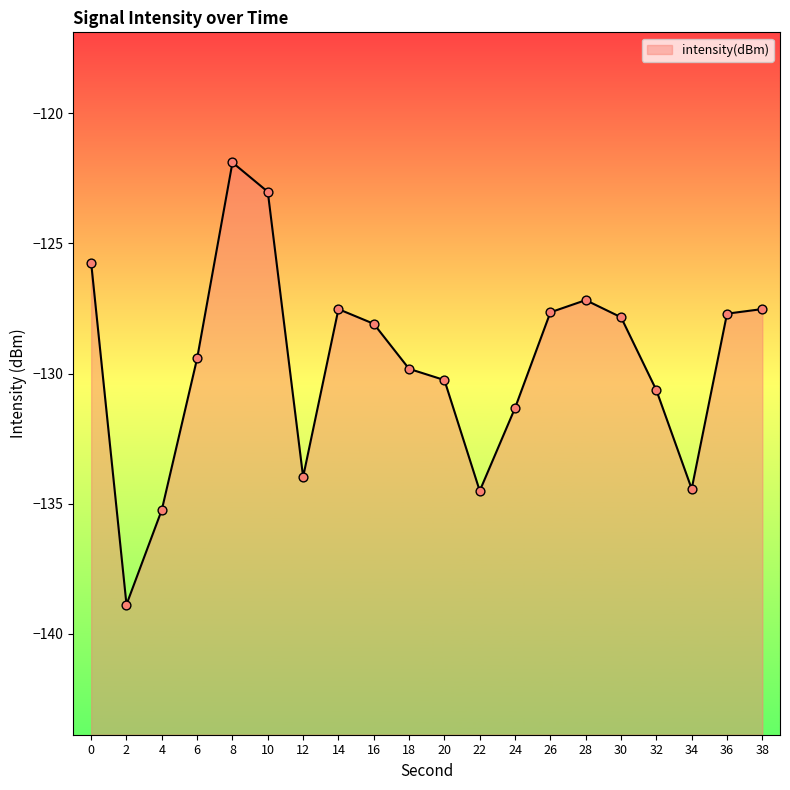

Which has a higher value, 6 or 30?

30